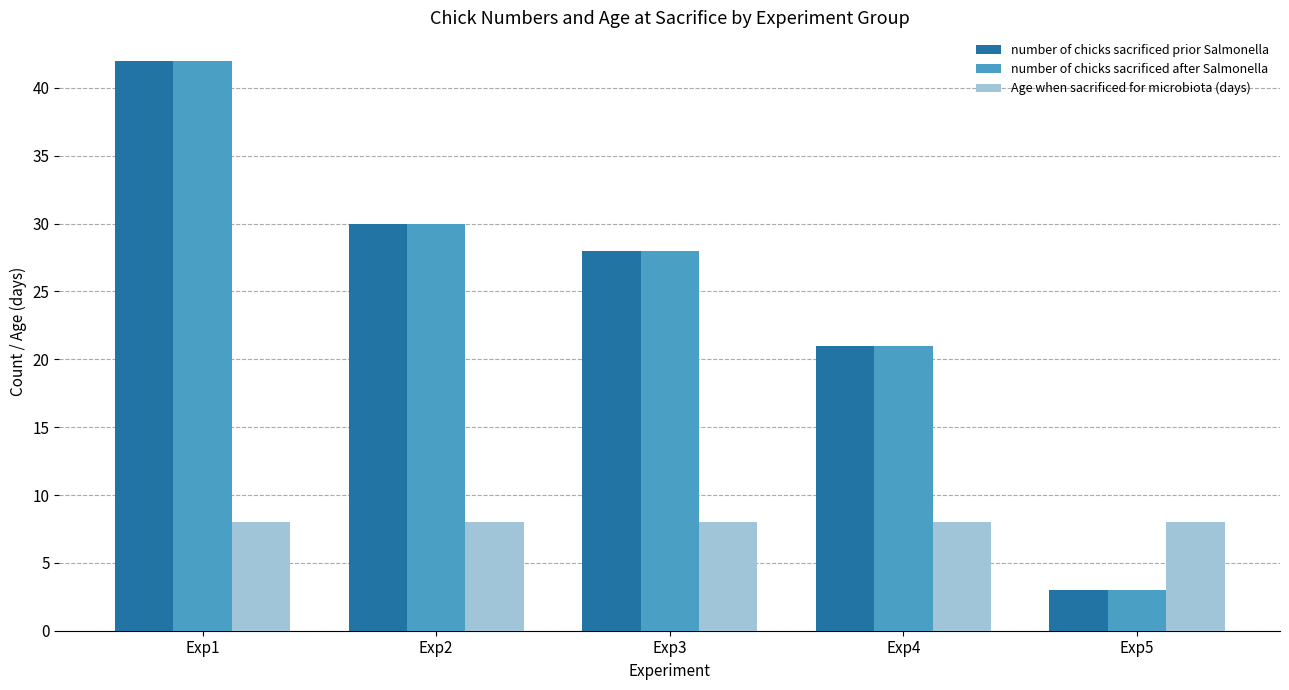

Reading left to right, extract all data points from this chart.

number of chicks sacrificed prior Salmonella: 42	30	28	21	3
number of chicks sacrificed after Salmonella: 42	30	28	21	3
Age when sacrificed for microbiota (days): 8	8	8	8	8